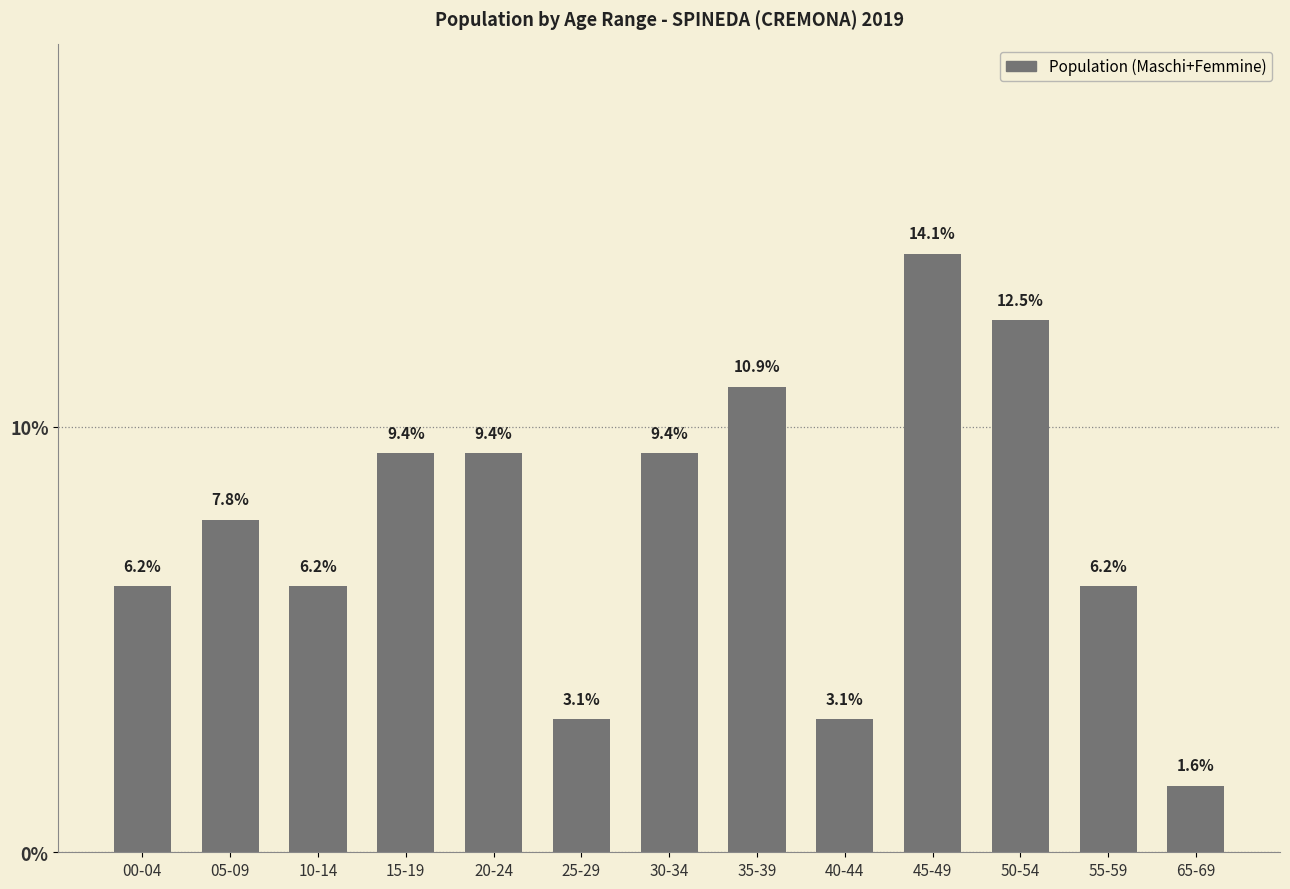

Between 35-39 and 55-59, which is larger?

35-39